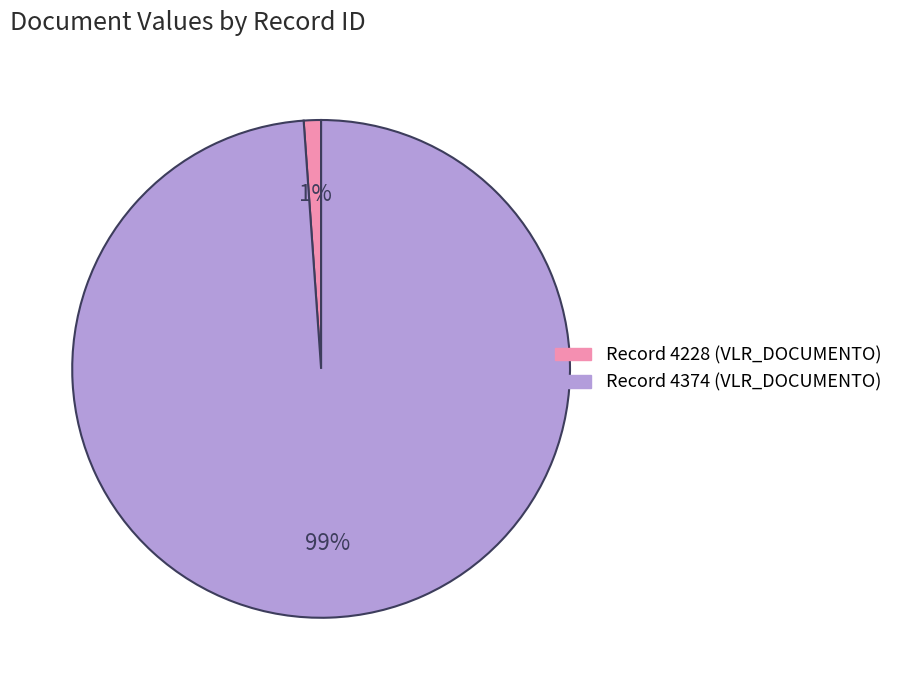

How many segments does this pie chart have?

2